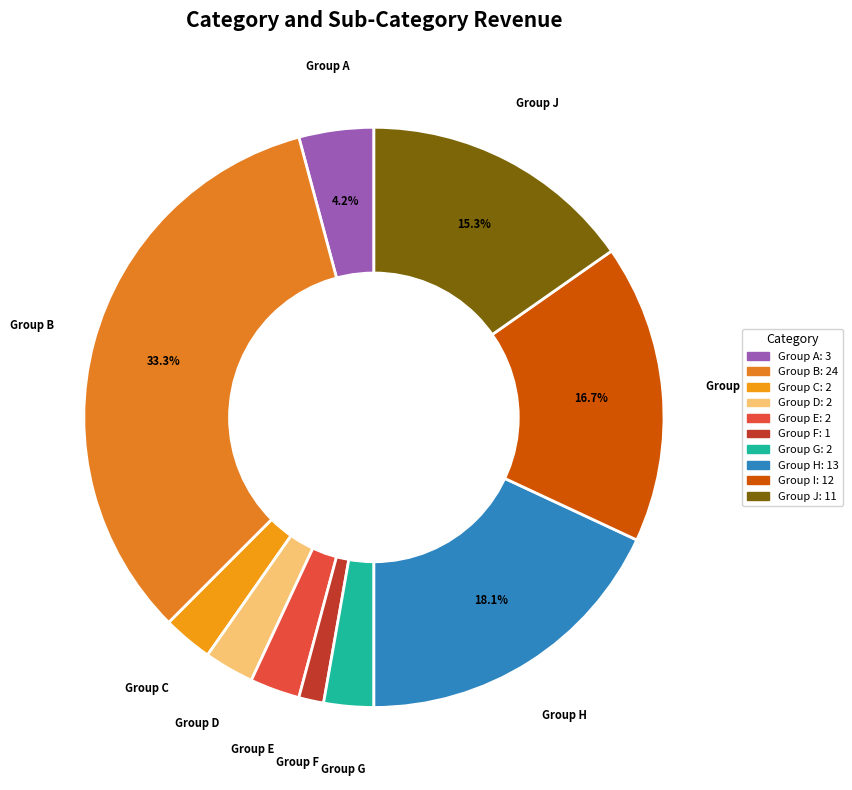

Is there any slice that represents more than half of the pie?

No